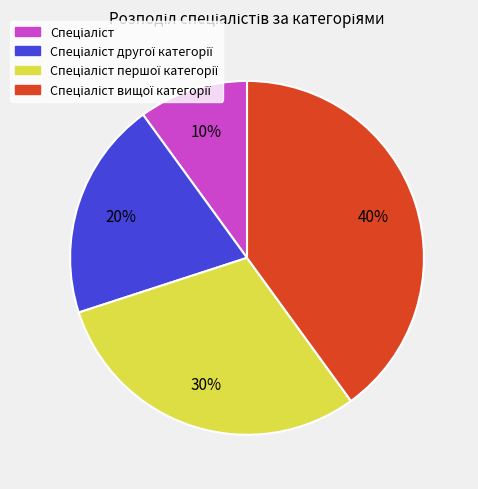

How many segments does this pie chart have?

4